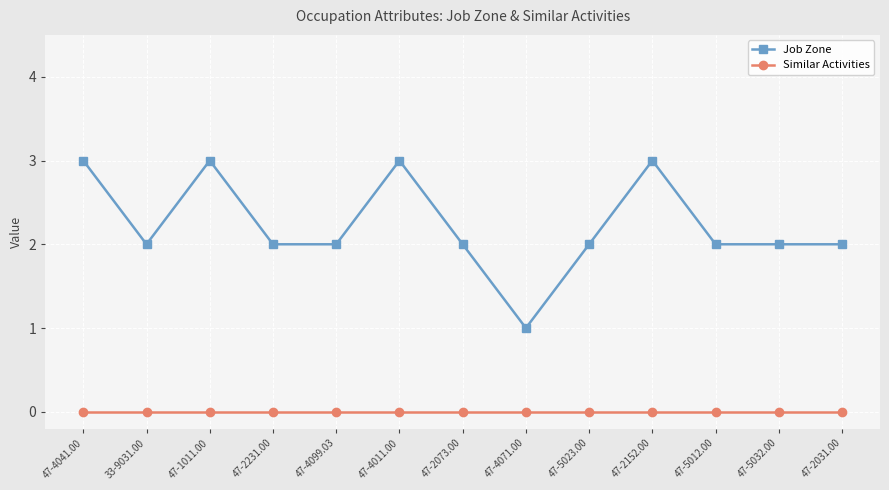

What is the maximum value for Job Zone?

3